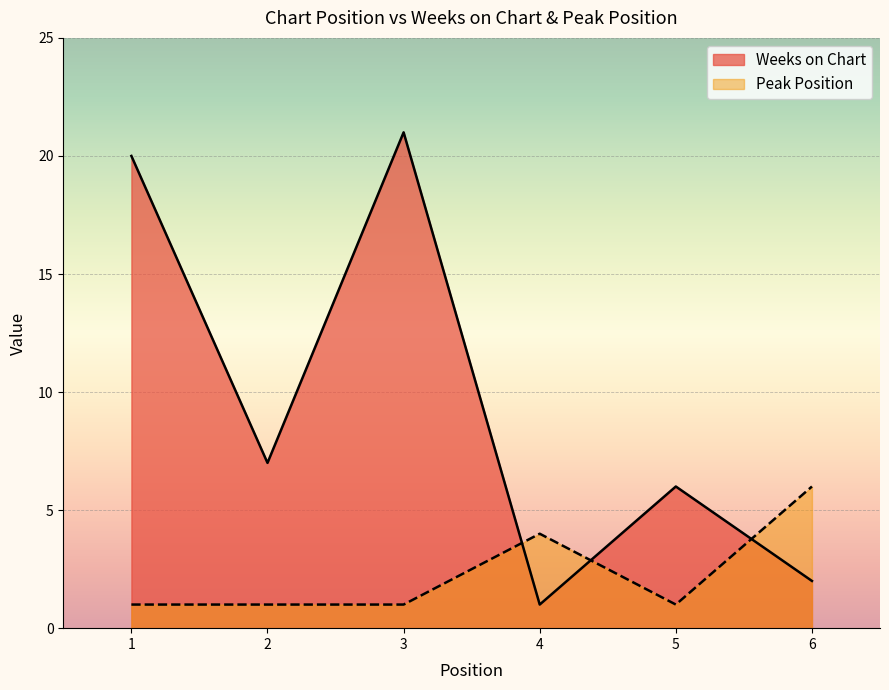

True or false: Peak Position has more than 2 points higher than both neighbors.

False